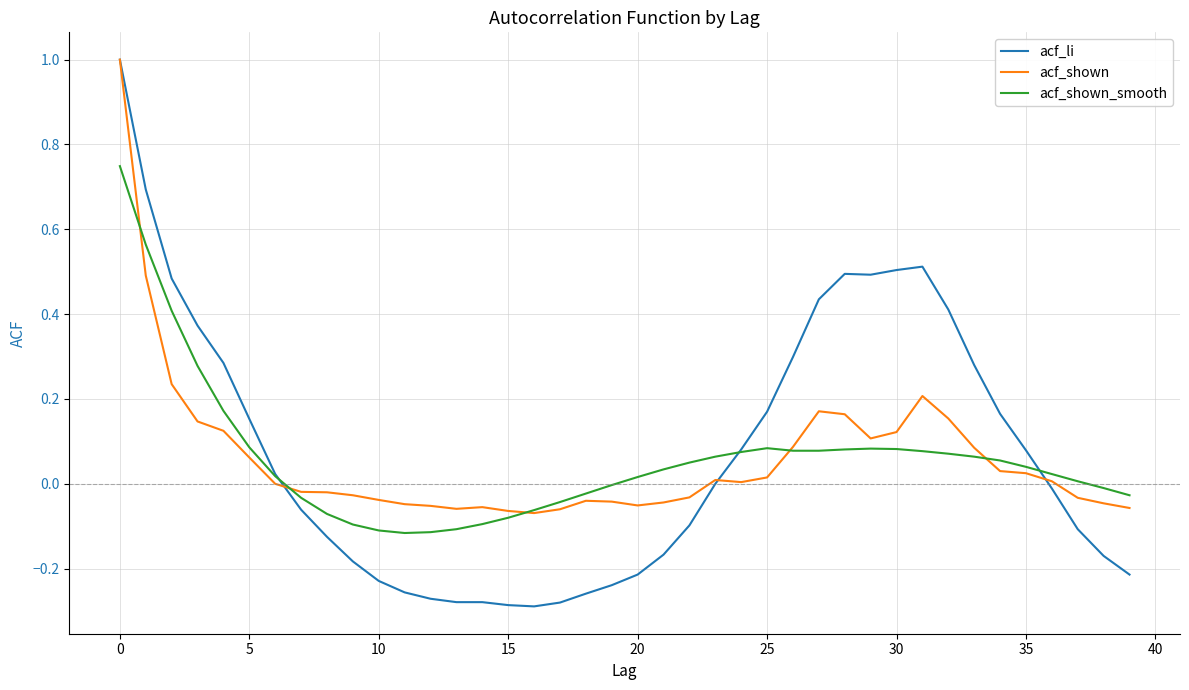

Which series has the largest range (max minus min)?

acf_li